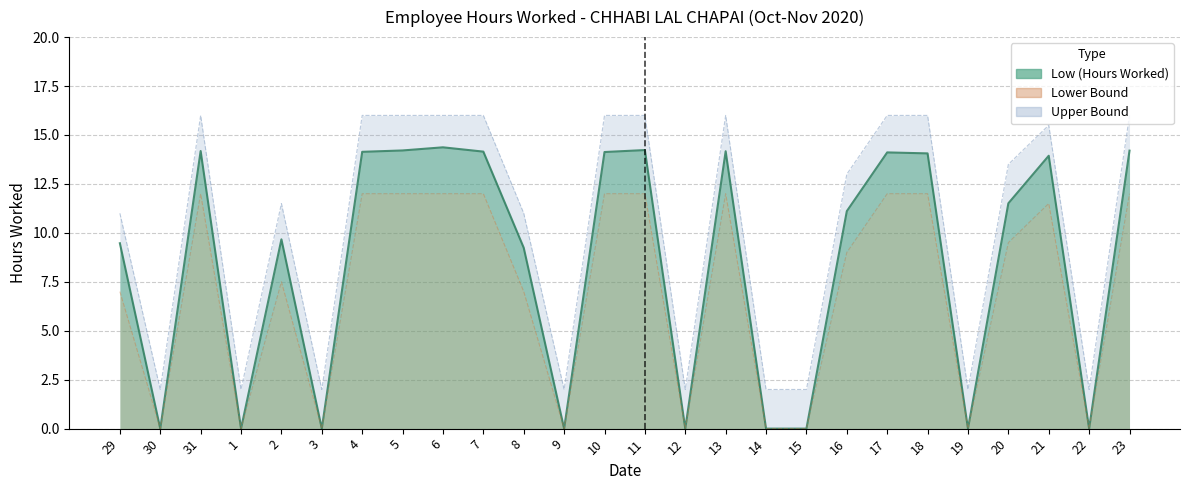

How many values in the Lower Bound series exceed 9?

13